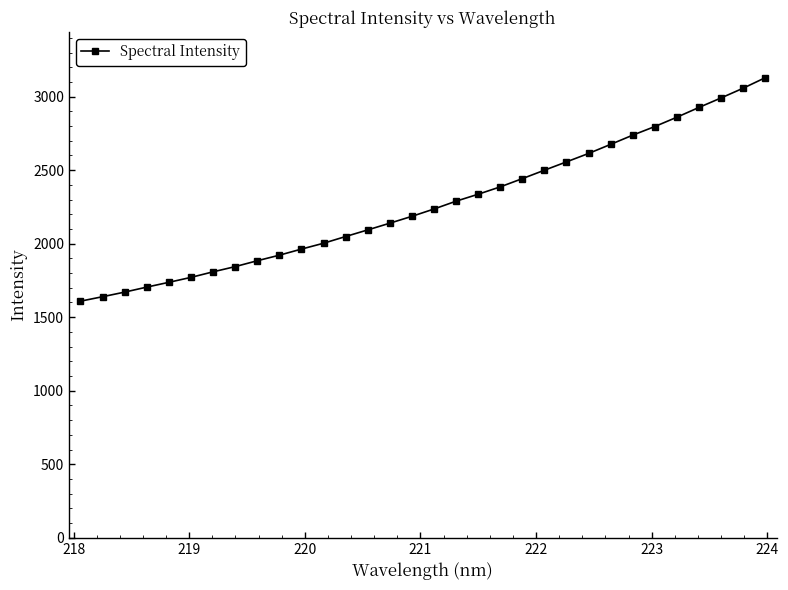

What is the smallest value displayed?

1609.0